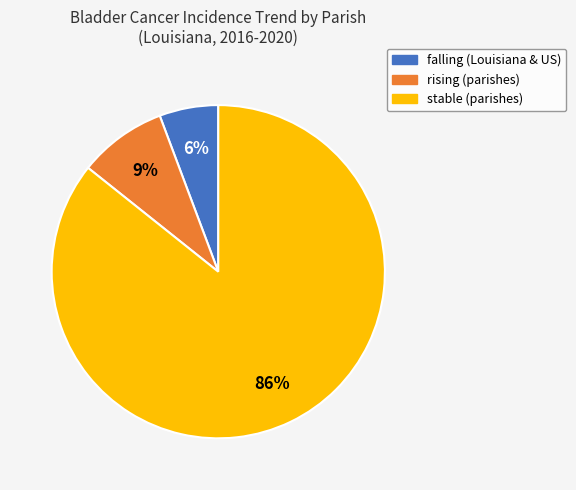

To the nearest percent, what is the average slice percentage?

33%